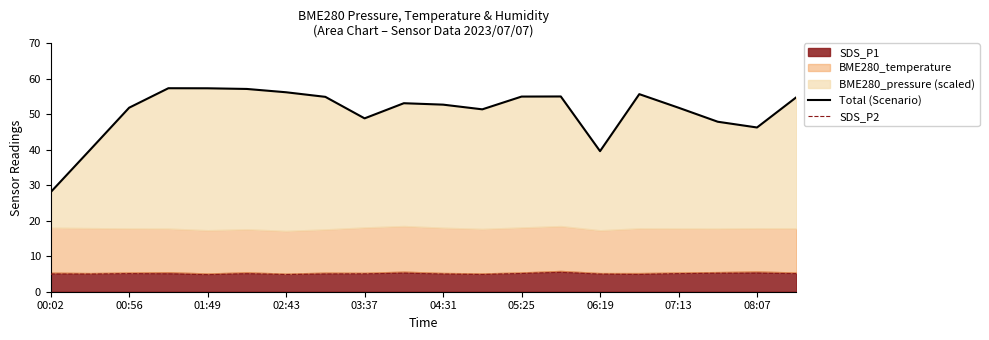

Is it true that SDS_P2 equals 9.1 at 05:25?

False